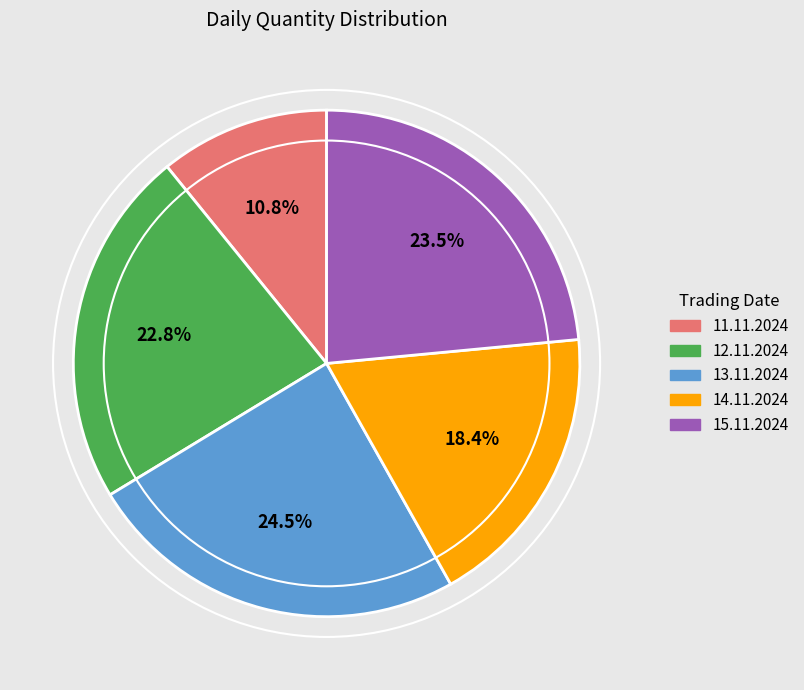

Does any single category account for the majority?

No